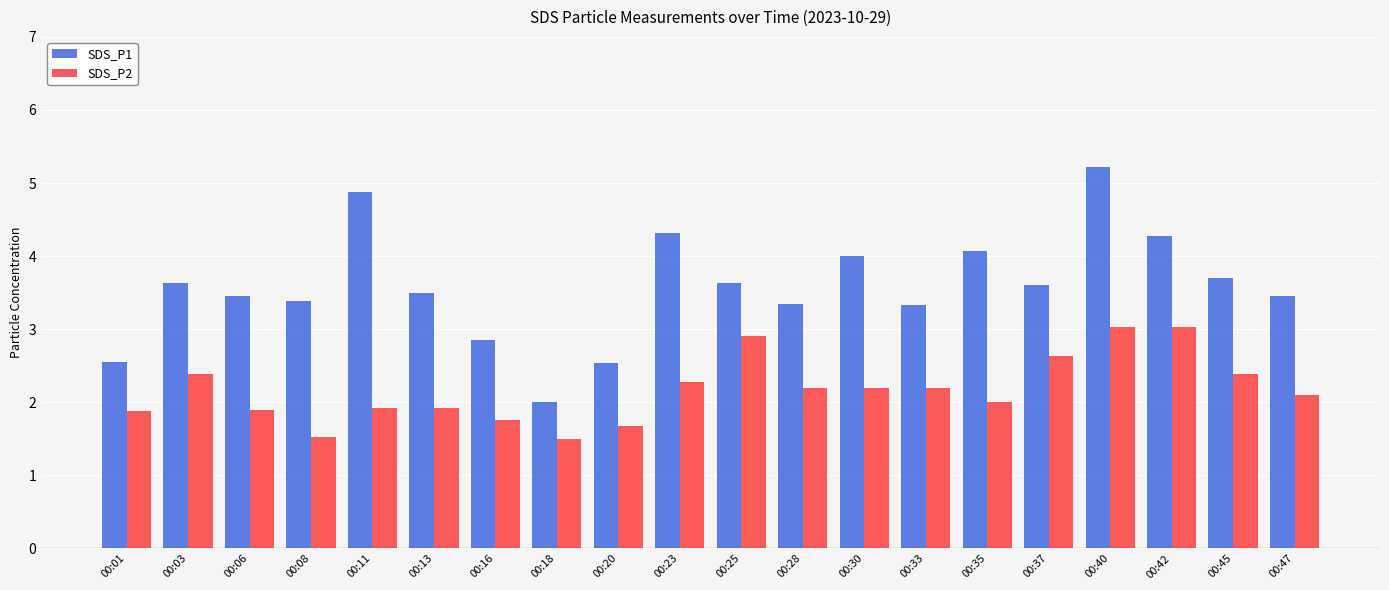

How many values in the SDS_P1 series are below 3?

4